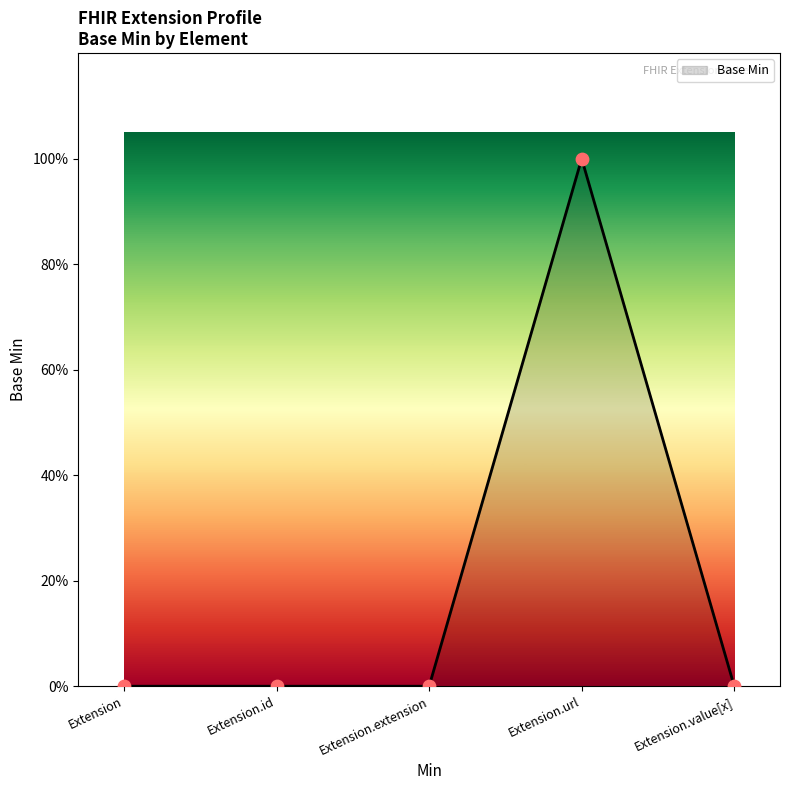

Which has a higher value, Extension or Extension.id?

Extension